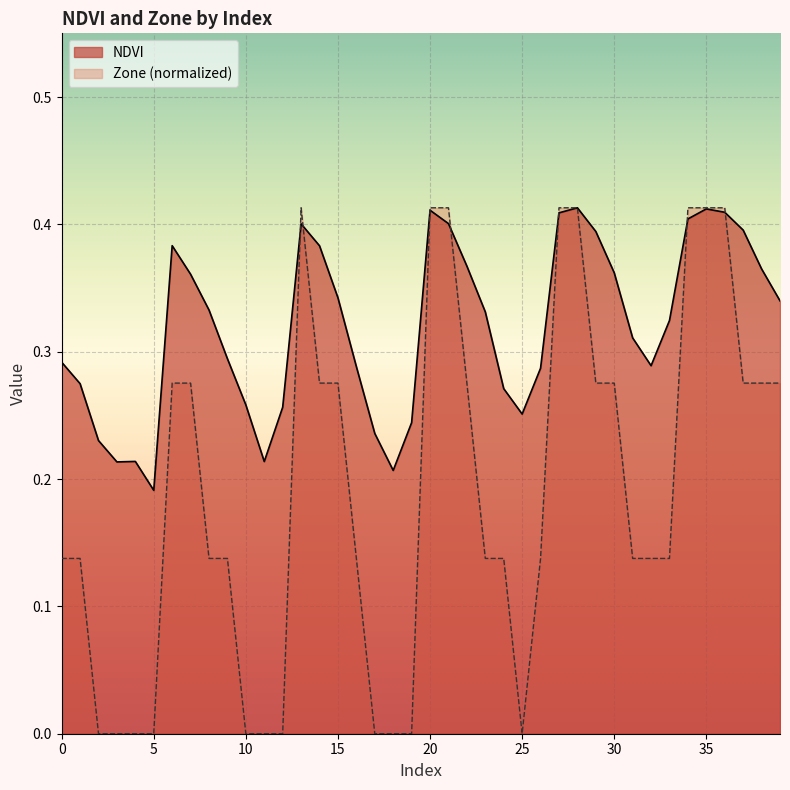

At how many categories does at least one series exceed 0?

40